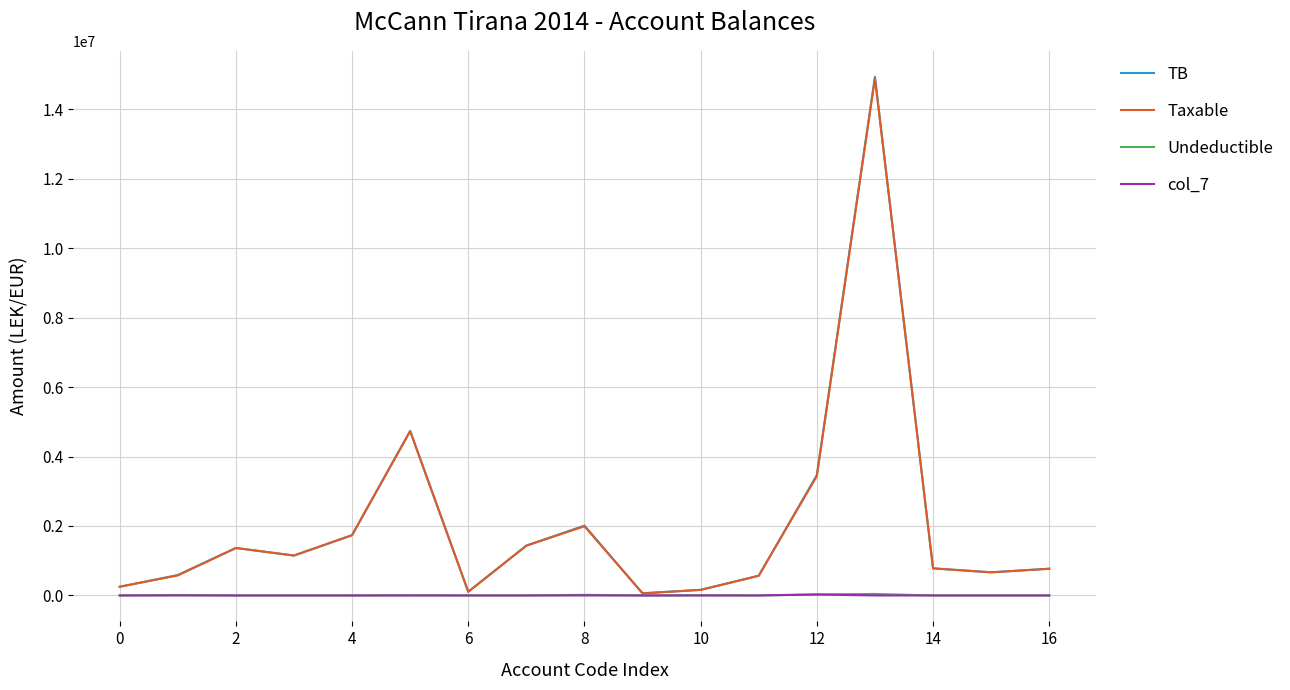

What is the difference between the second highest and minimum values in the Taxable series?

4669333.7